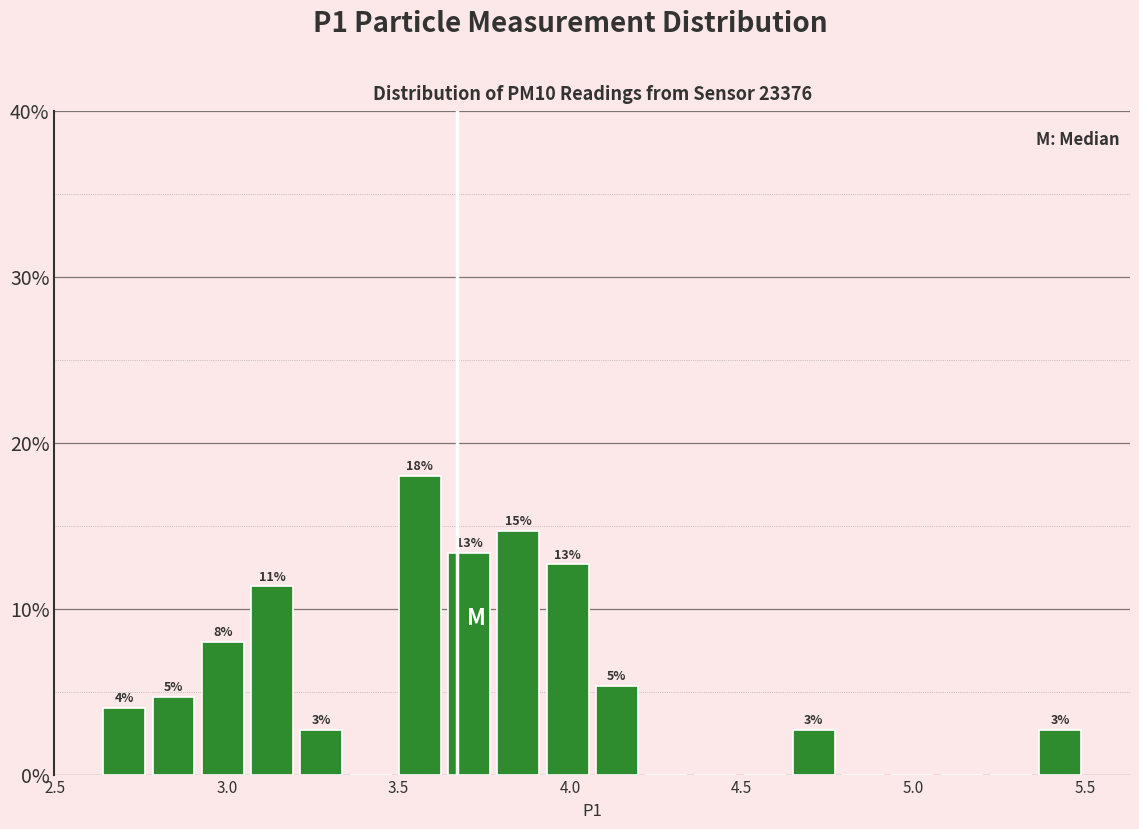

Around what value on the x-axis is the tallest bar? Give the approximate position of its centre, as read against the axis.

3.55